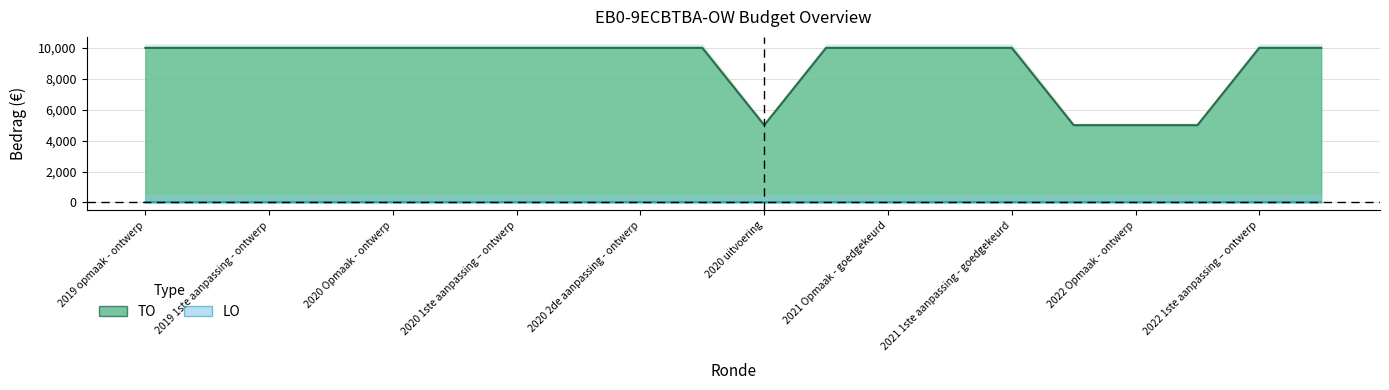

Which has a higher value, 18 or 11?

18